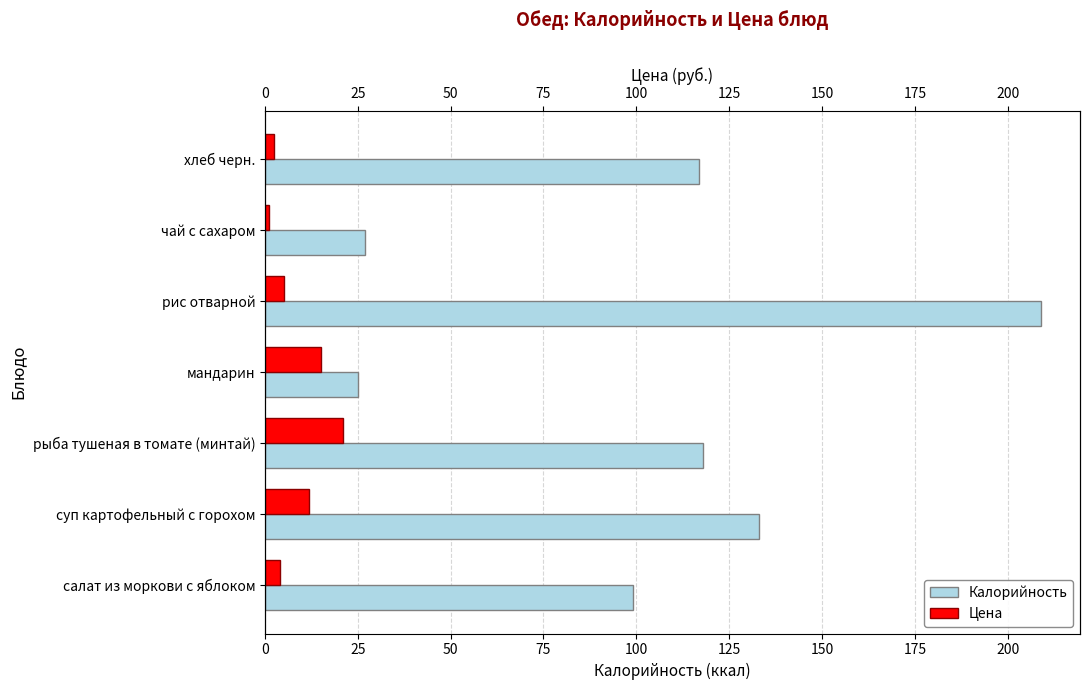

What is the value of the Цена bar at the 4th from the left?

15.0